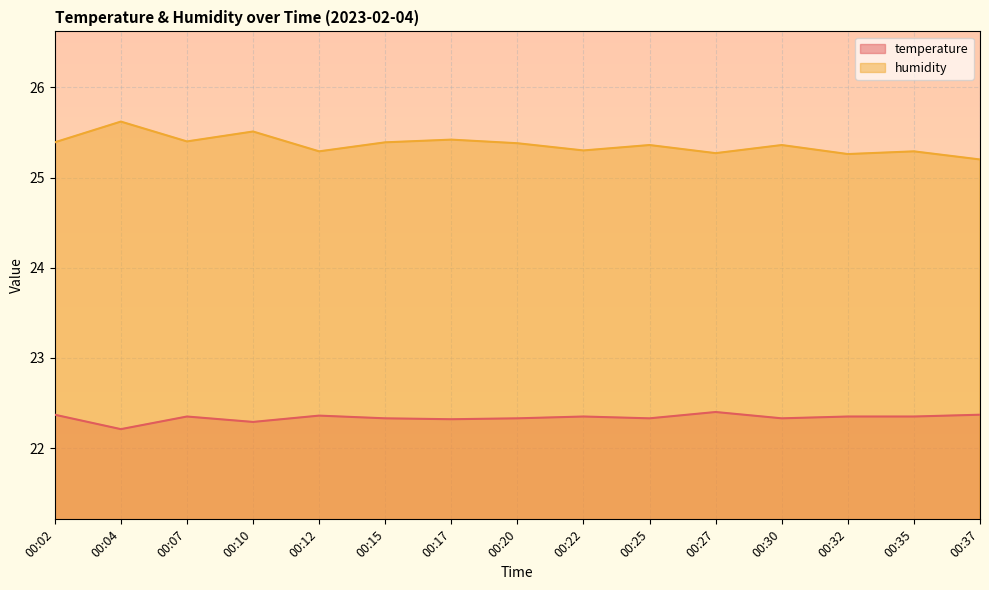

How many lines are shown in the chart?

2